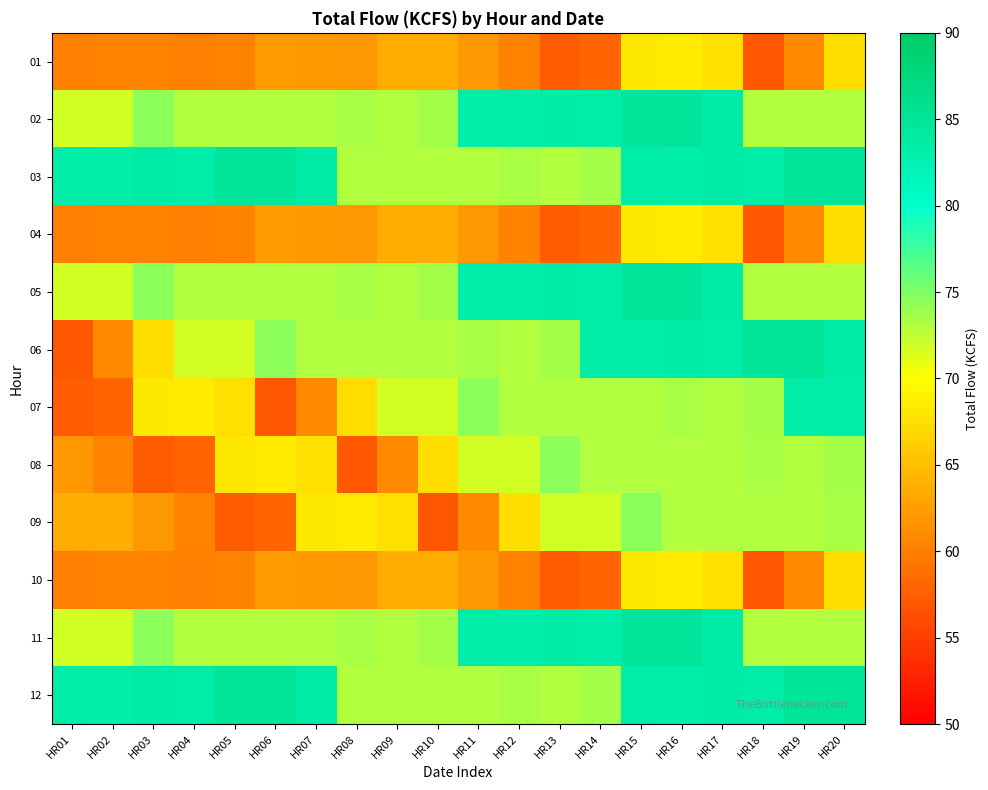

Between HR15 and HR18, which series saw the biggest shift?

02